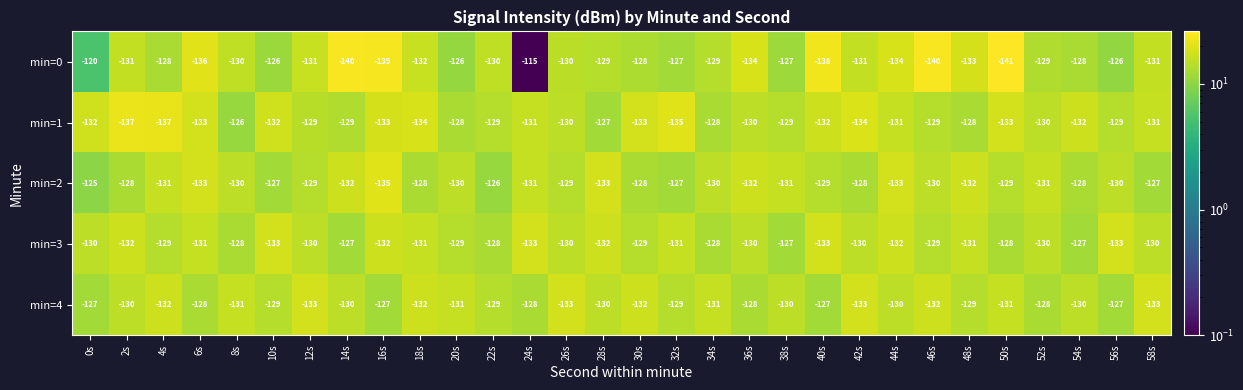

Rank the series at 44s from highest to lowest value.

min=4, min=1, min=3, min=2, min=0